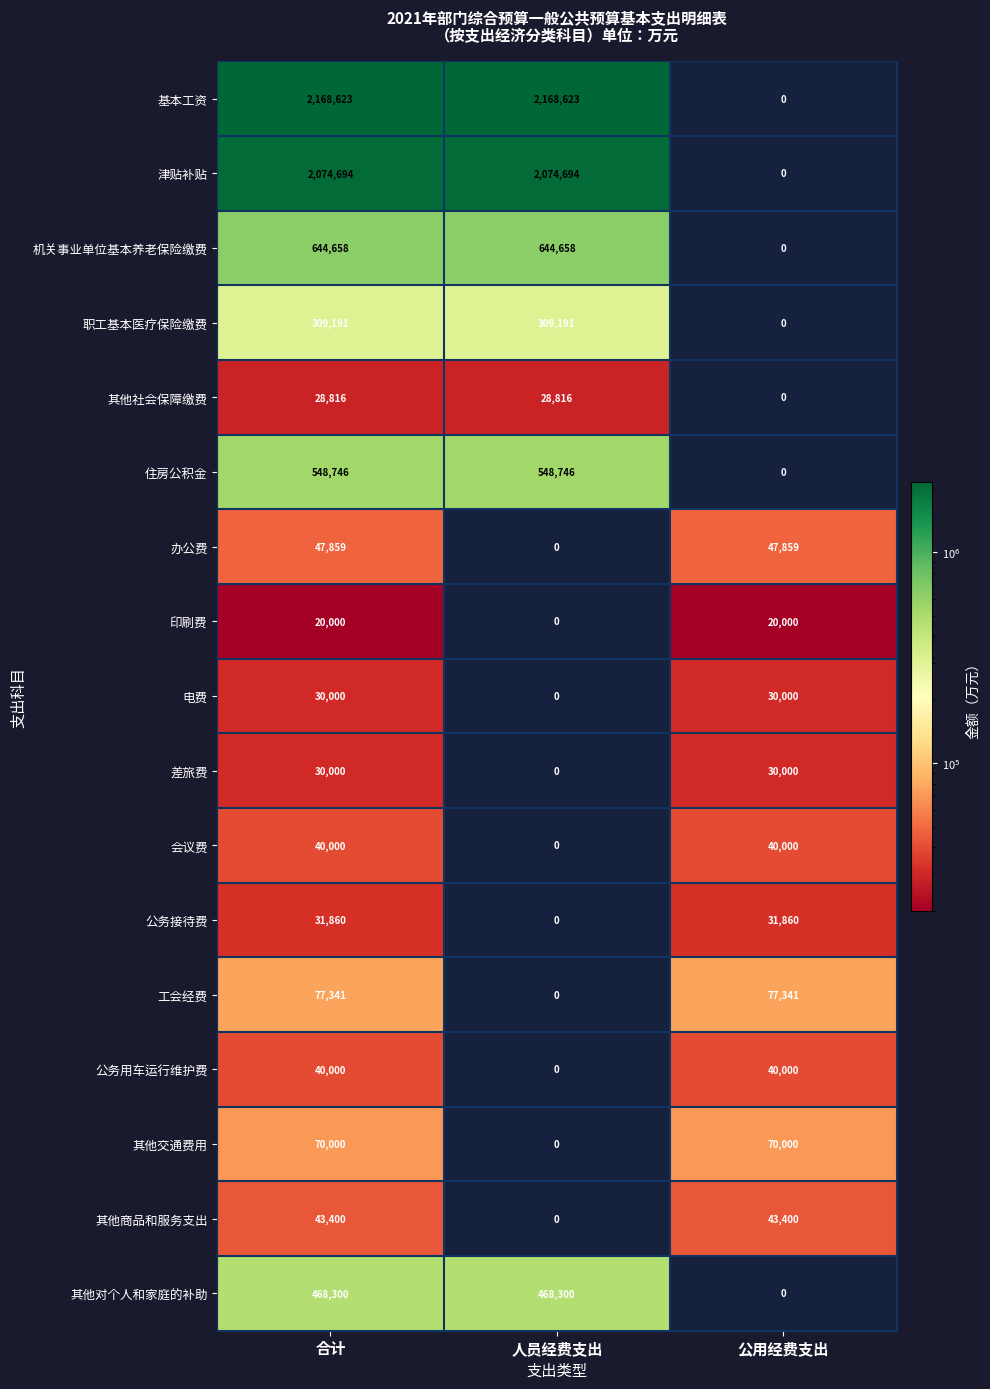

The value of 差旅费 at 人员经费支出 is 0. True or false?

True